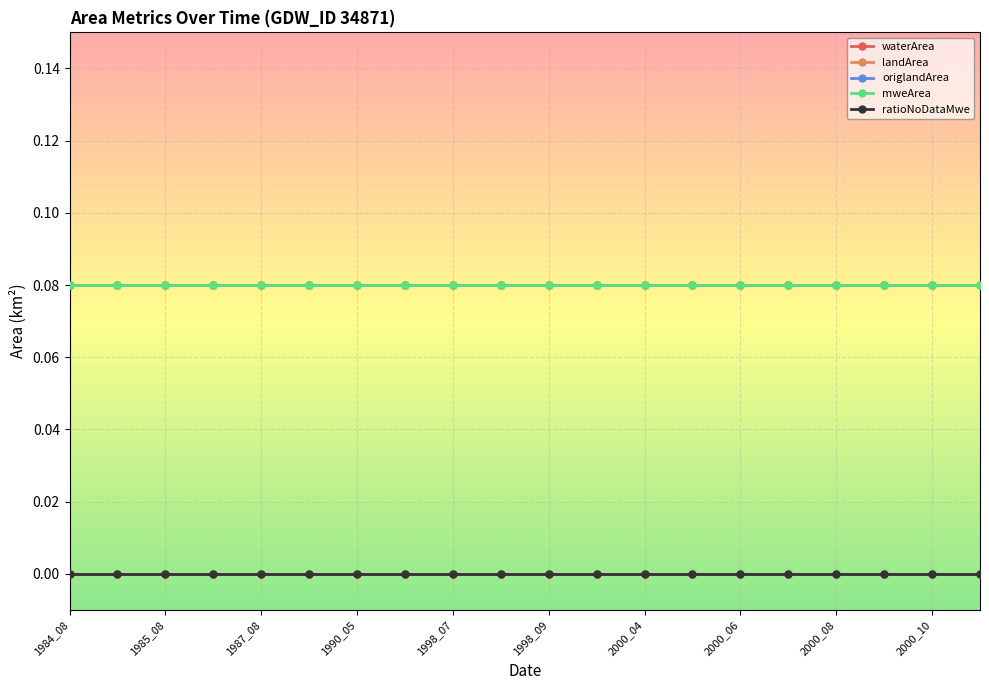

At which category is the sum across all series the highest?

1984_08